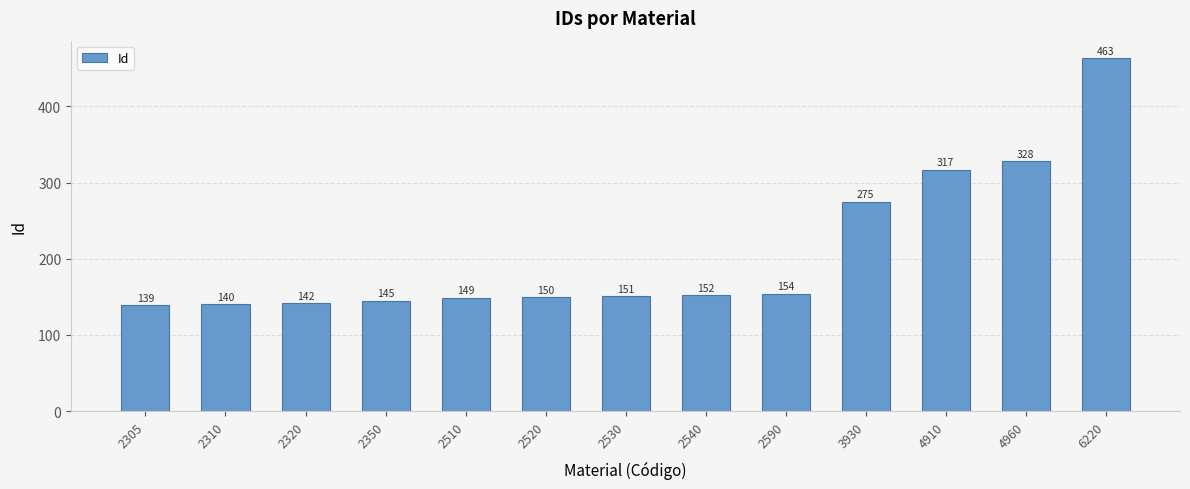

What value does the data have at 2520, to the nearest 5?

150